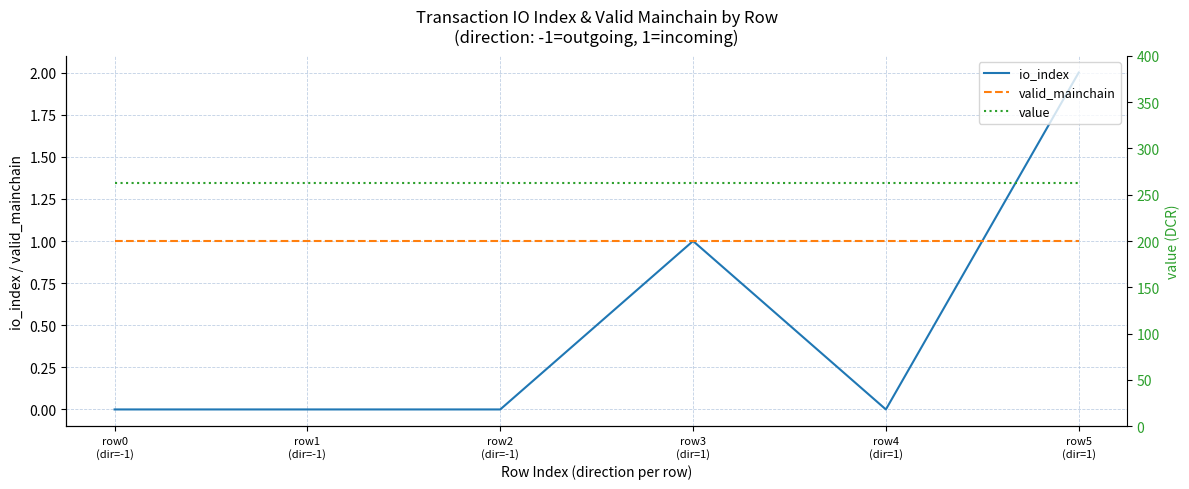

What is the value of the valid_mainchain point at the 2nd from the left?

1.0